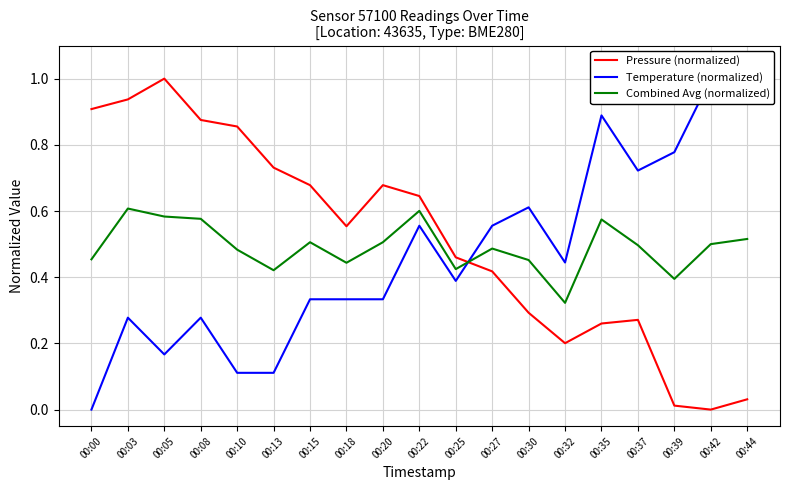

What is the maximum value for Temperature (normalized)?

1.0